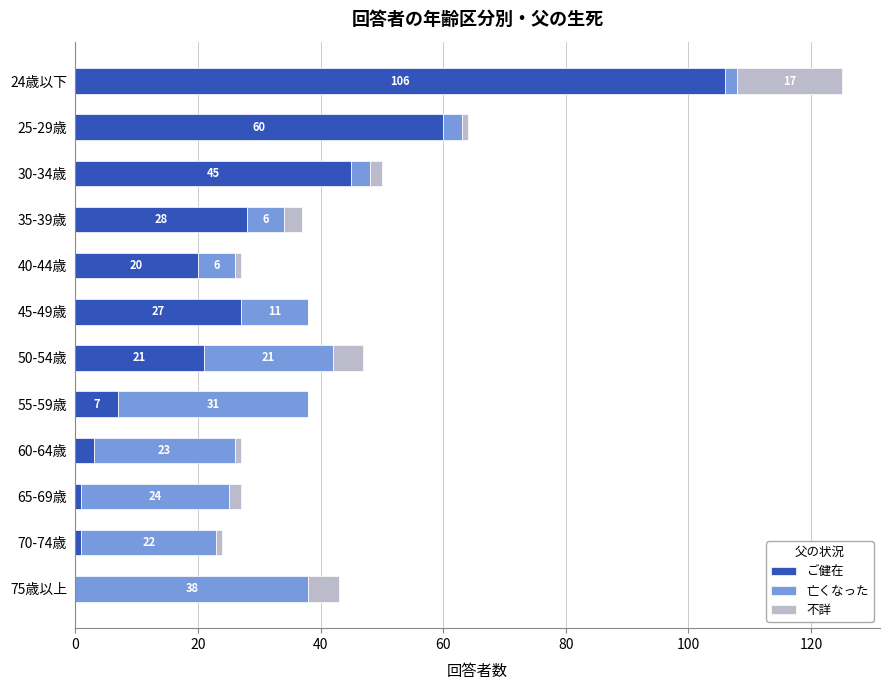

Where is ご健在 nearest to the value 53?

25-29歳